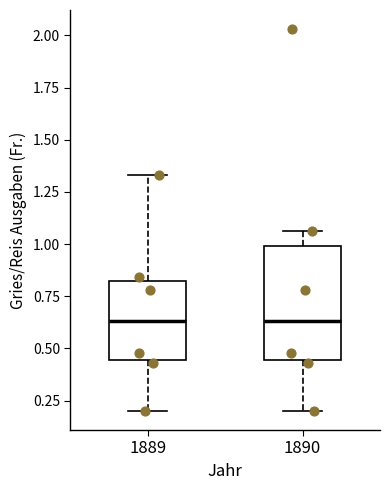

Reading left to right, read every box against the y-axis: the position of its median line, the range the box covers, and the ends of its whiskers. The values are not printed on the chart, so give them approximately, as read against the axis.

1889: median 0.65, box 0.45 to 0.85, whiskers 0.20 to 1.35
1890: median 0.65, box 0.45 to 1.00, whiskers 0.20 to 1.05